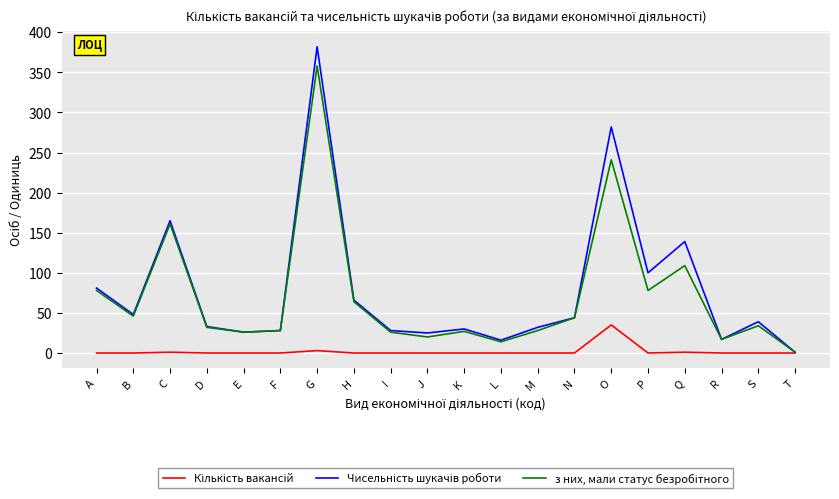

At how many categories does at least one series exceed 183?

2